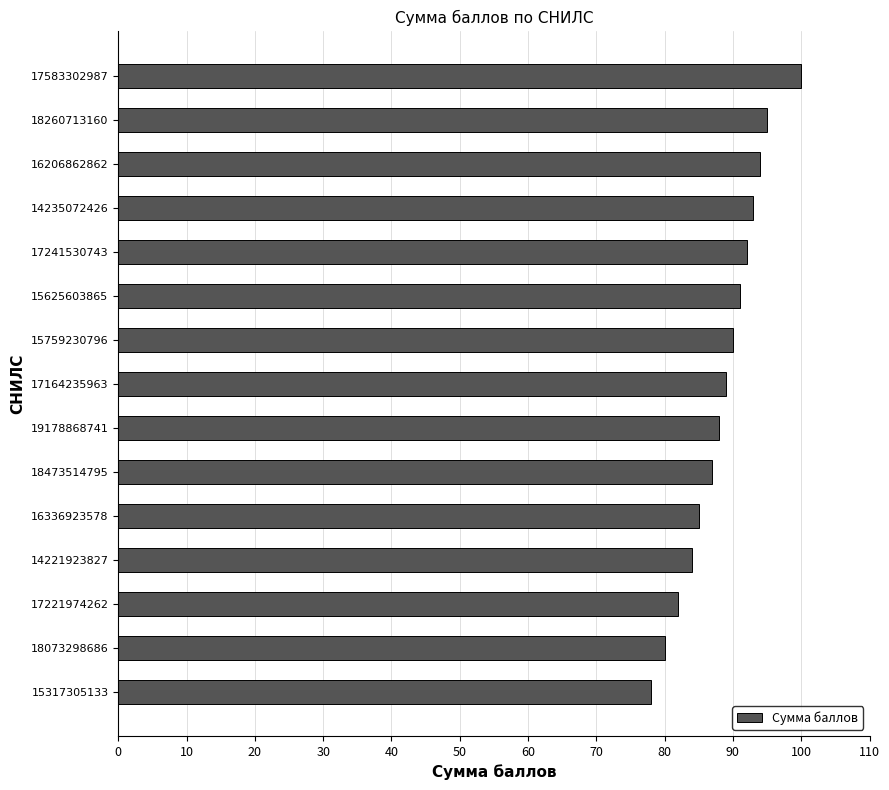

At which category does the chart reach its peak across all series?

17583302987